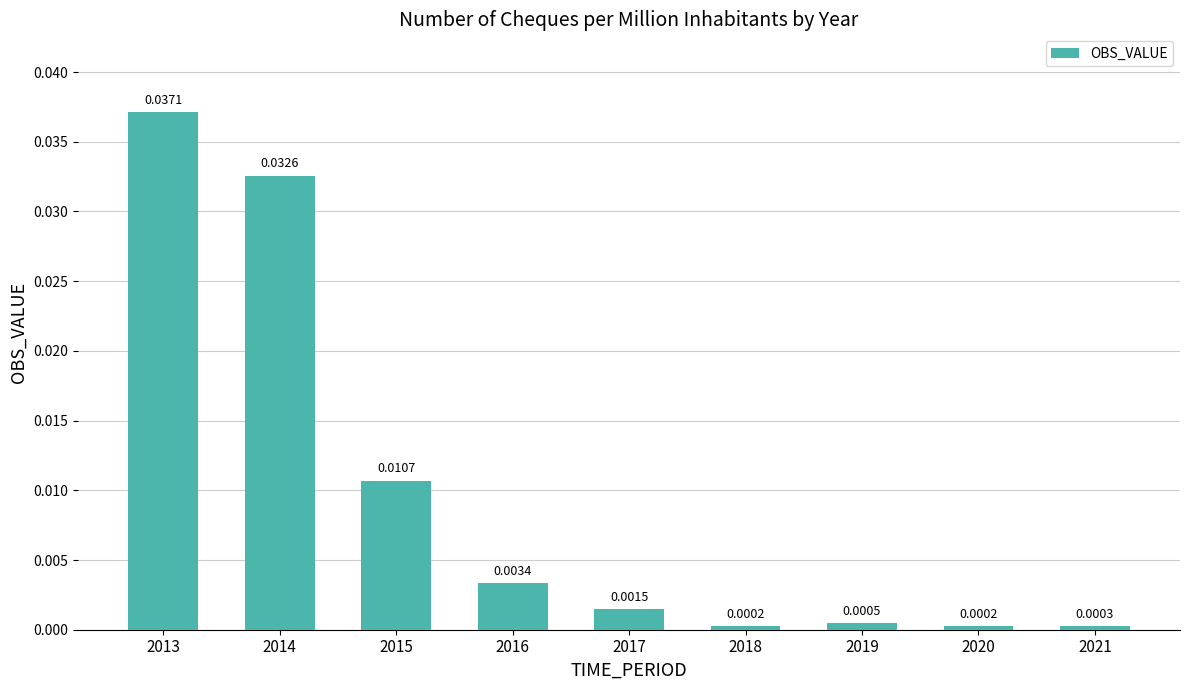

At which category does the chart reach its peak across all series?

2013